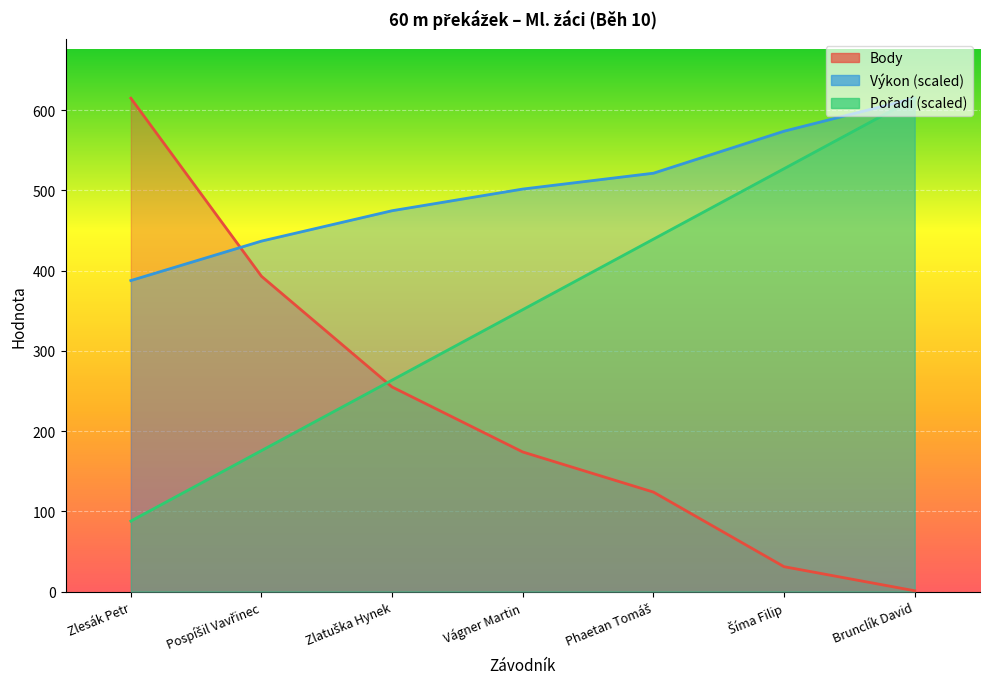

What is the difference between the maximum and minimum values in the Pořadí series?

527.1